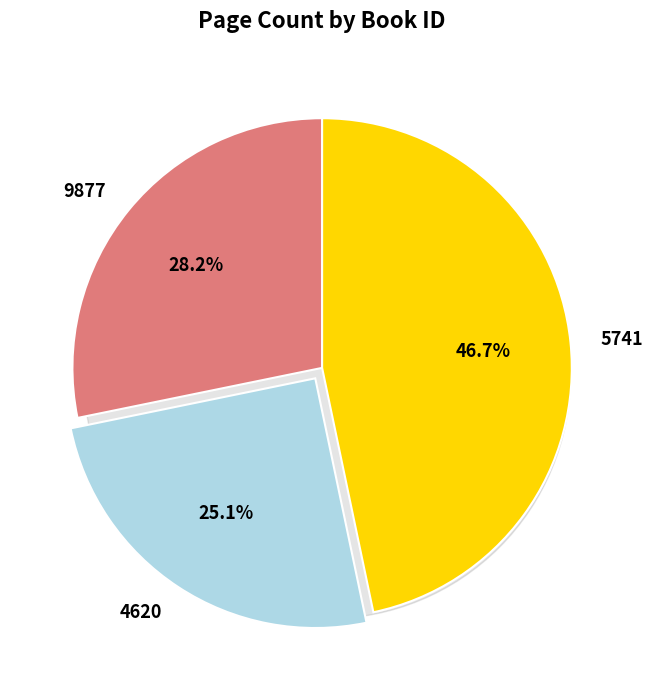

Rank the categories by value from highest to lowest.

5741, 9877, 4620